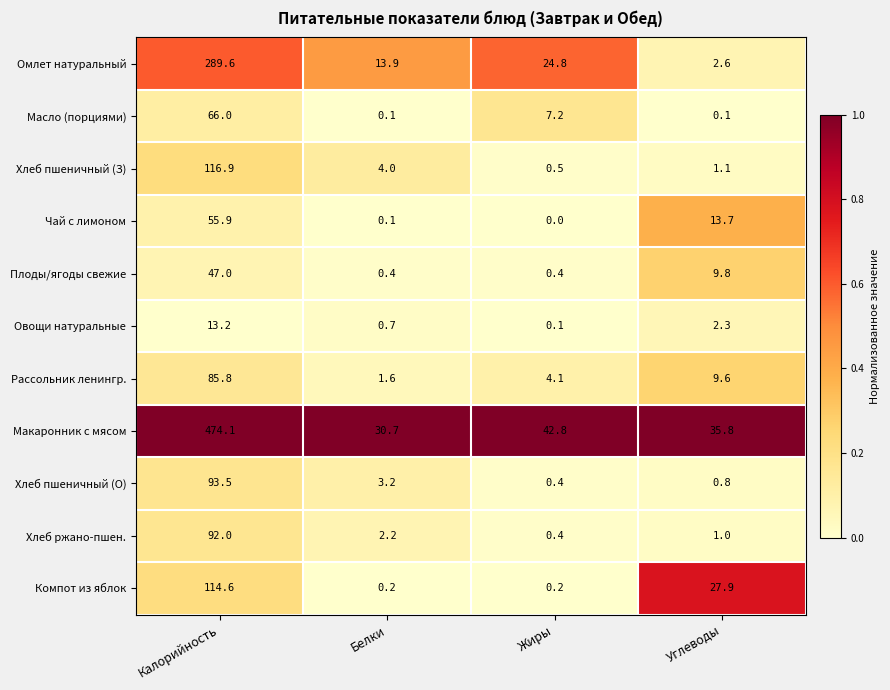

What is the total value across all series at Жиры?

80.9